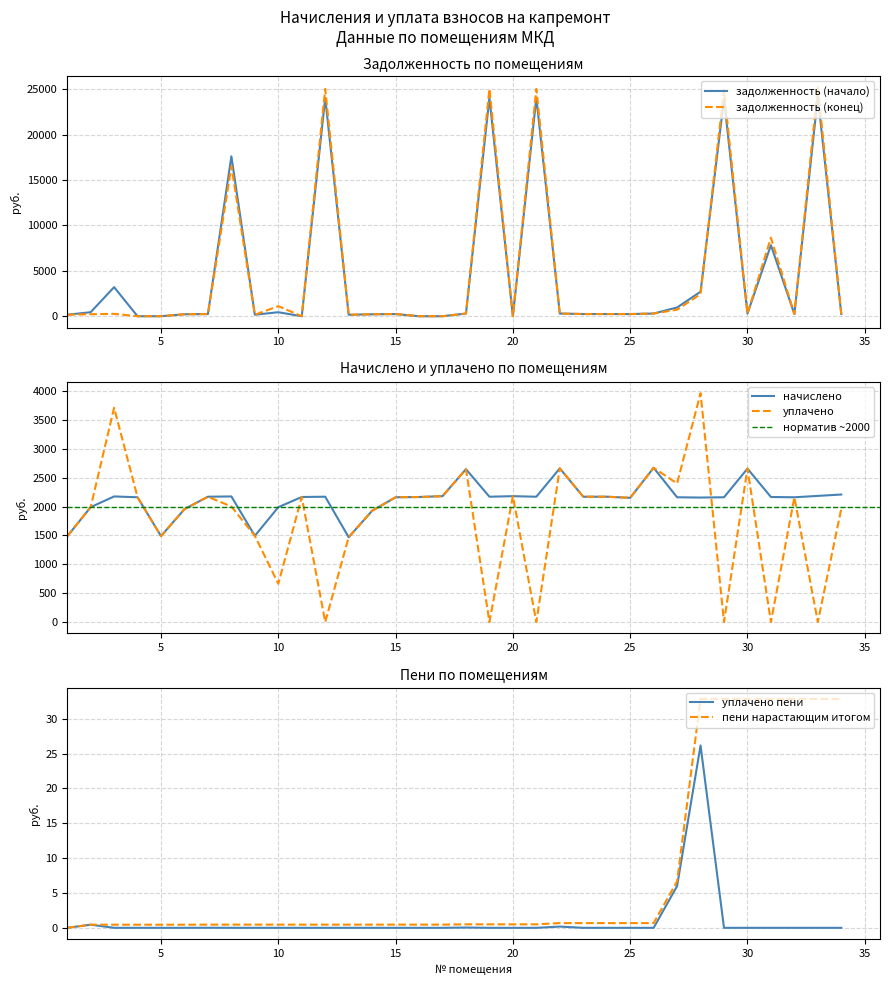

Between 19 and 29, which series saw the biggest shift?

zadolzhennost_end